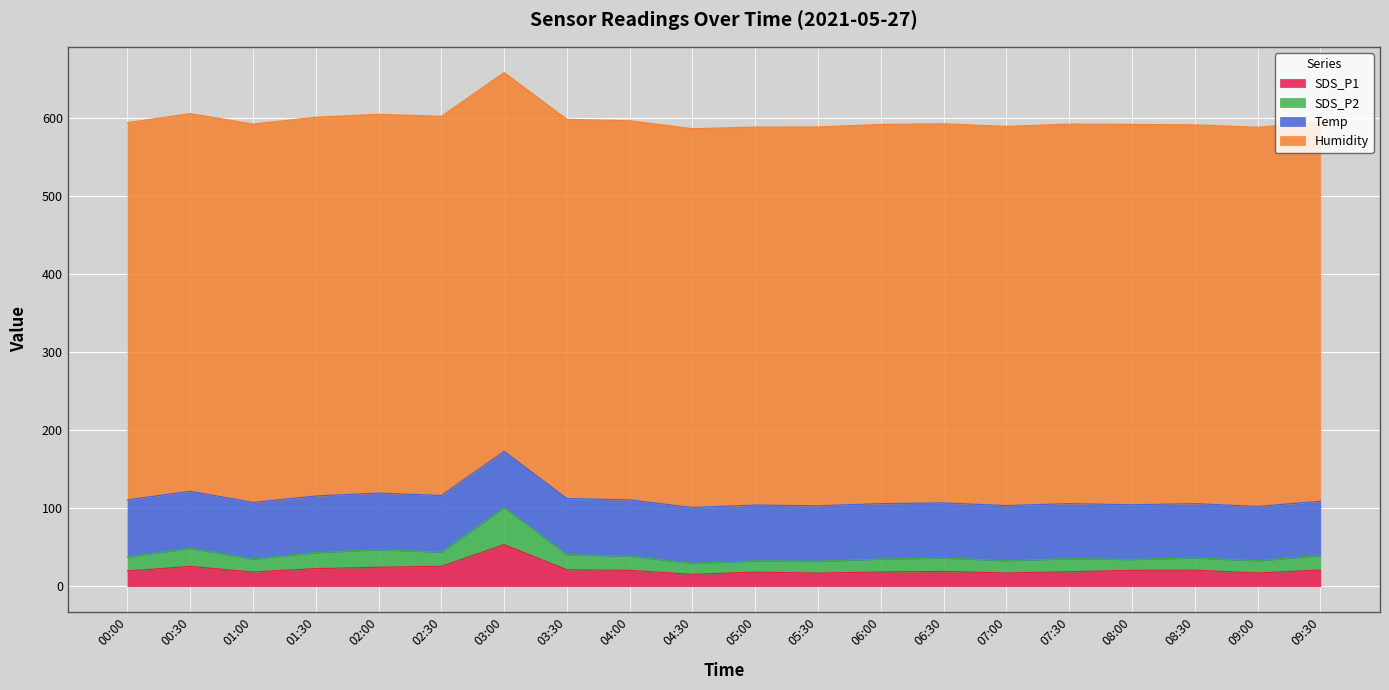

What is the minimum value shown in the chart?

15.1